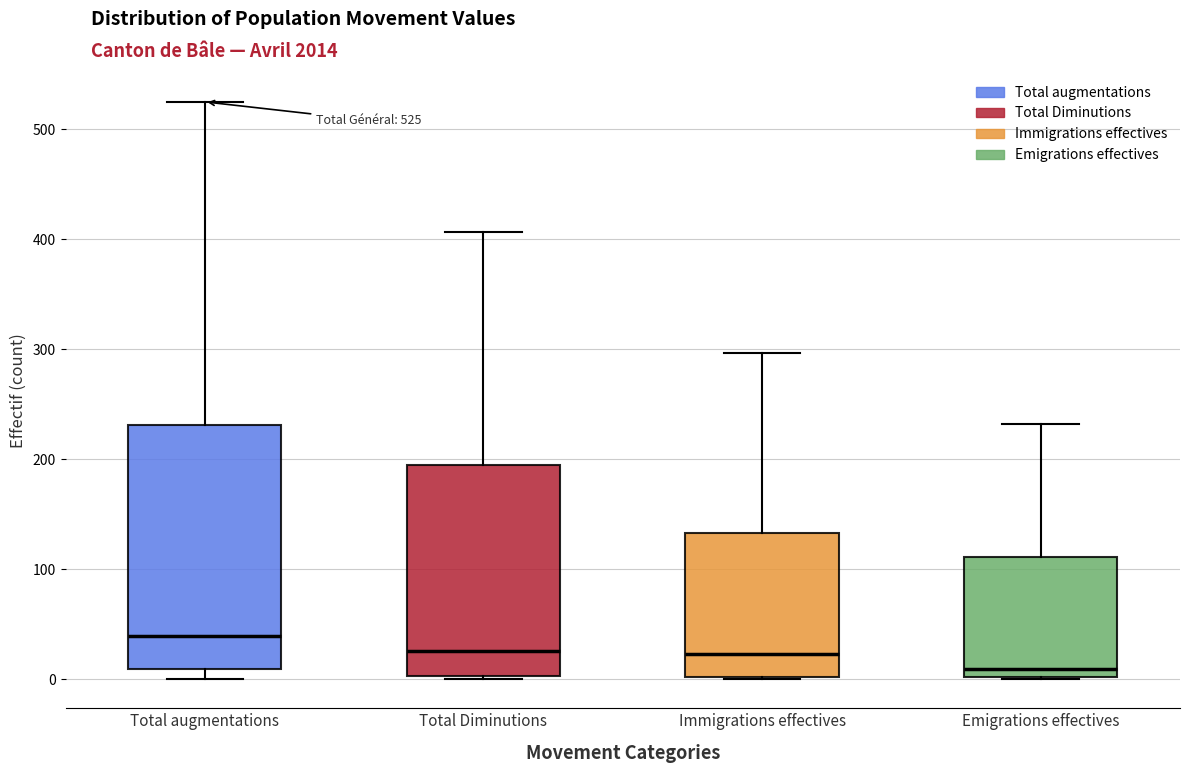

Which box is the tallest, from its lower edge to its upper edge?

Total augmentations